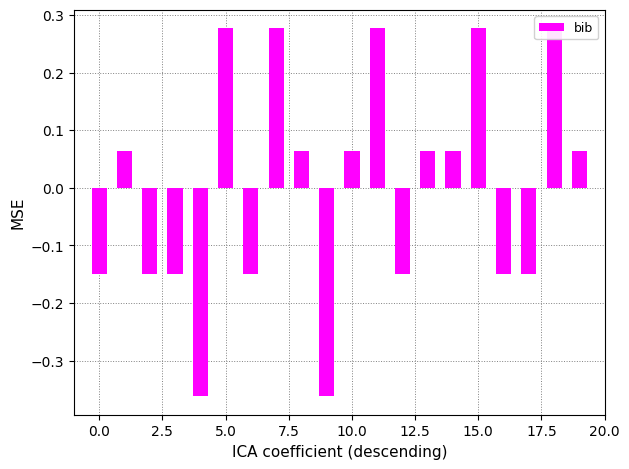

True or false: the data shows 0.4 at 15.0.

False